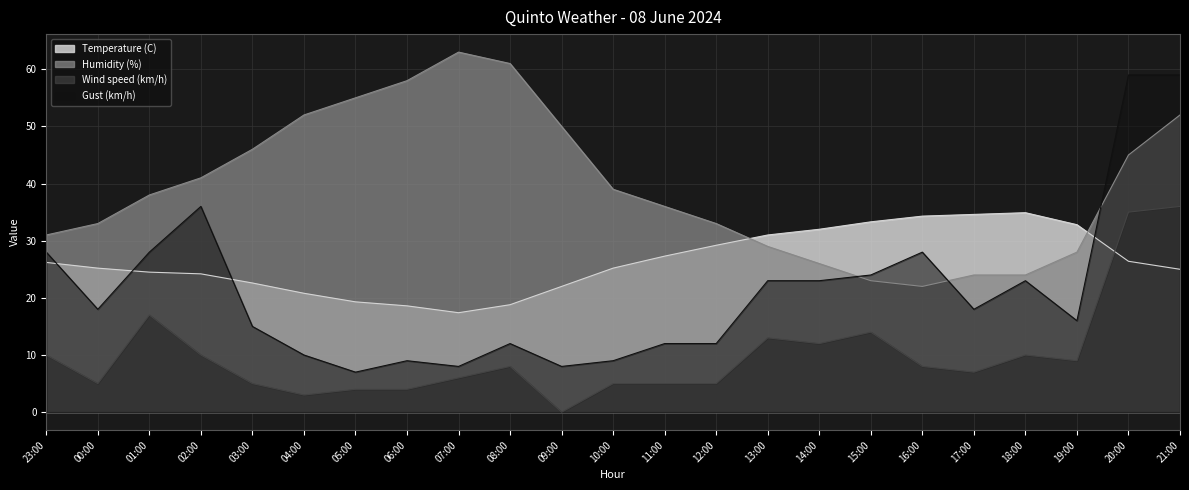

What is the value of the Wind speed (km/h) point at the 19th from the left?

7.0